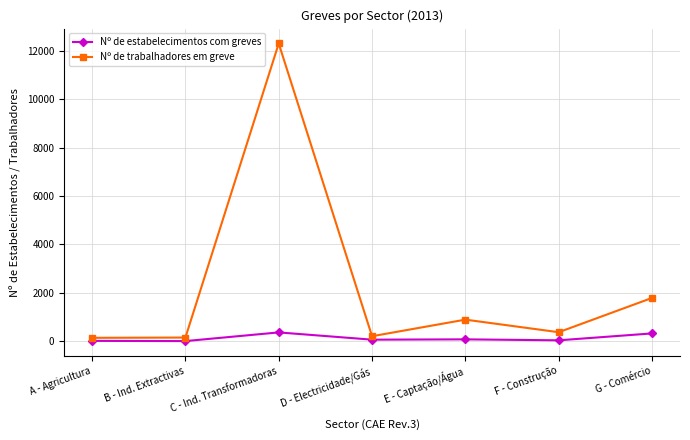

True or false: Nº de trabalhadores em greve has a value of 12309 at C - Ind. Transformadoras.

True